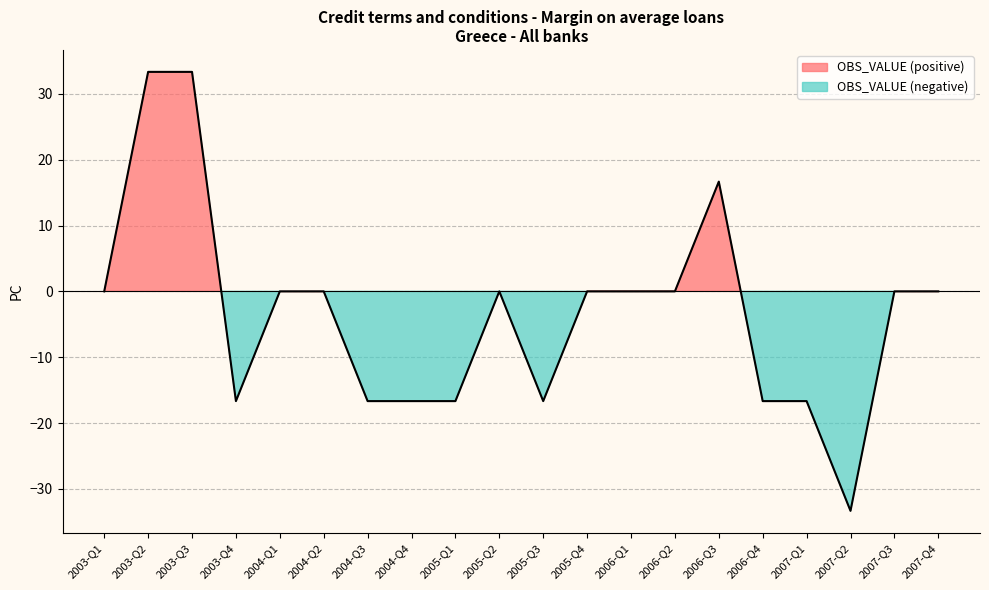

What is the maximum value shown in the chart?

33.3